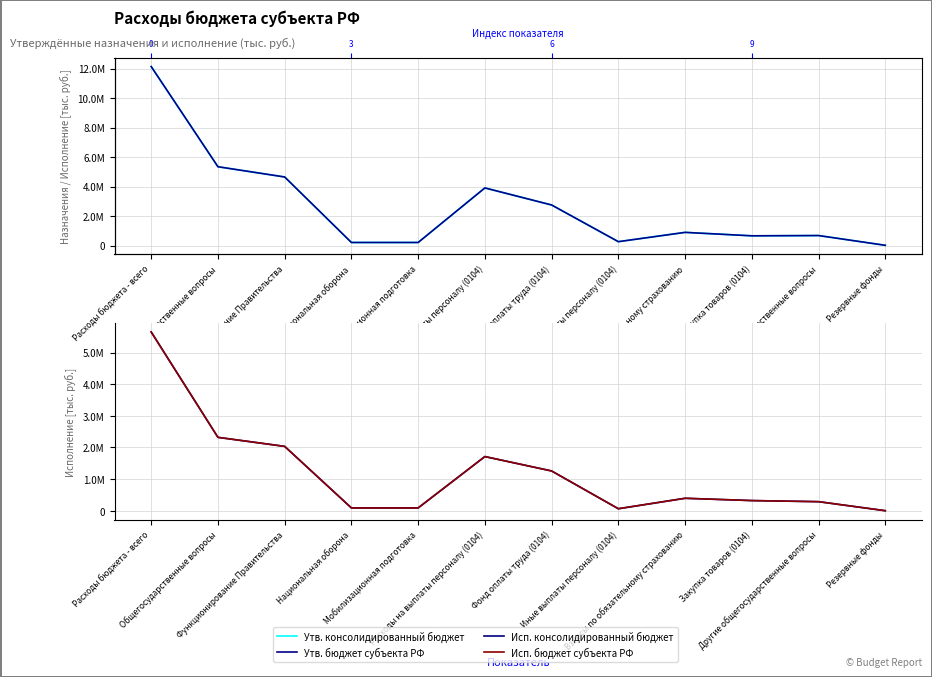

What is the label of the 7th point from the left?

Фонд оплаты труда (0104)